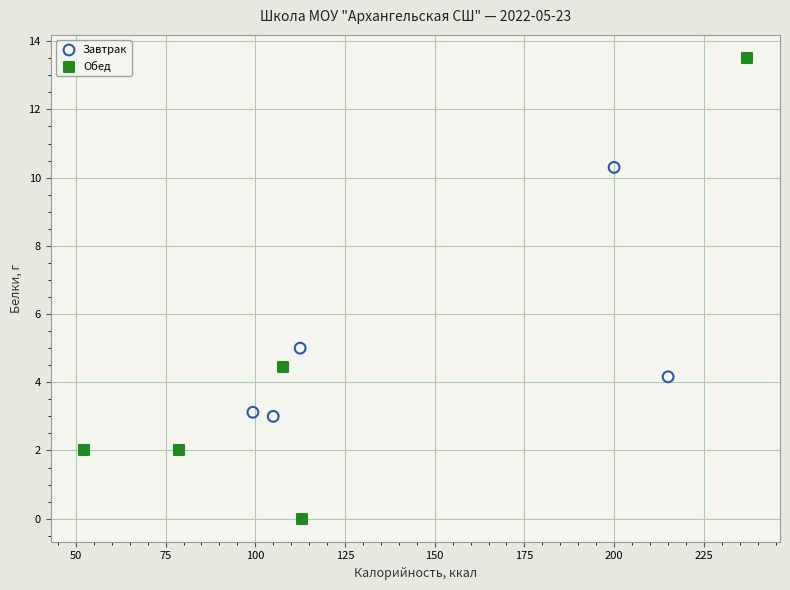

Which series contains the lowest Y value?

Обед